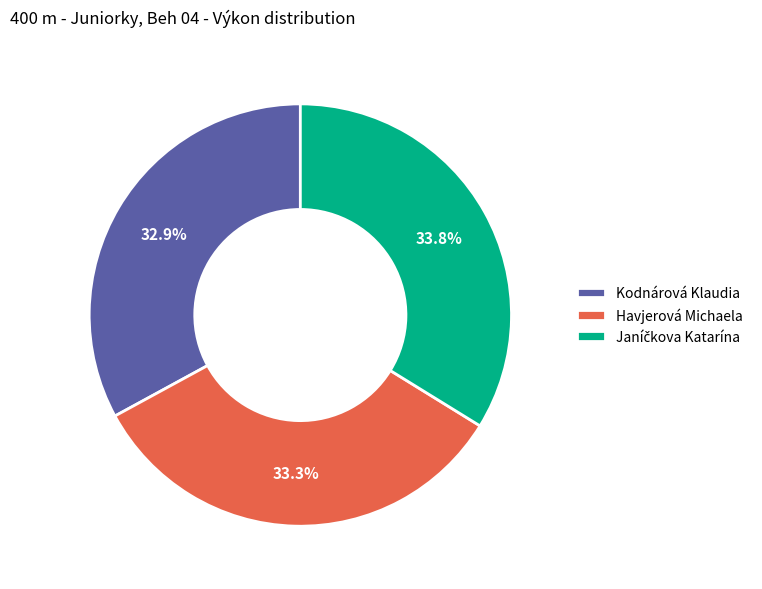

To the nearest percent, what percentage of the pie is Kodnárová Klaudia?

33%